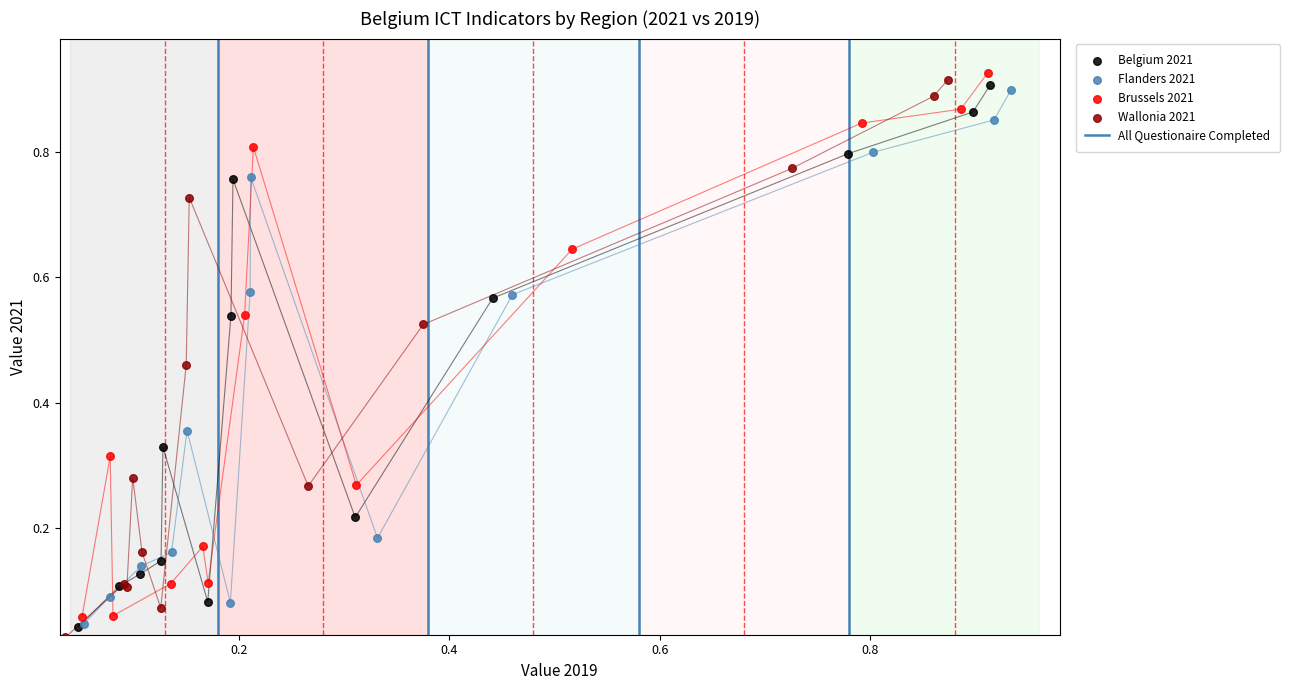

Which series reaches the minimum Y coordinate?

Wallonia 2021